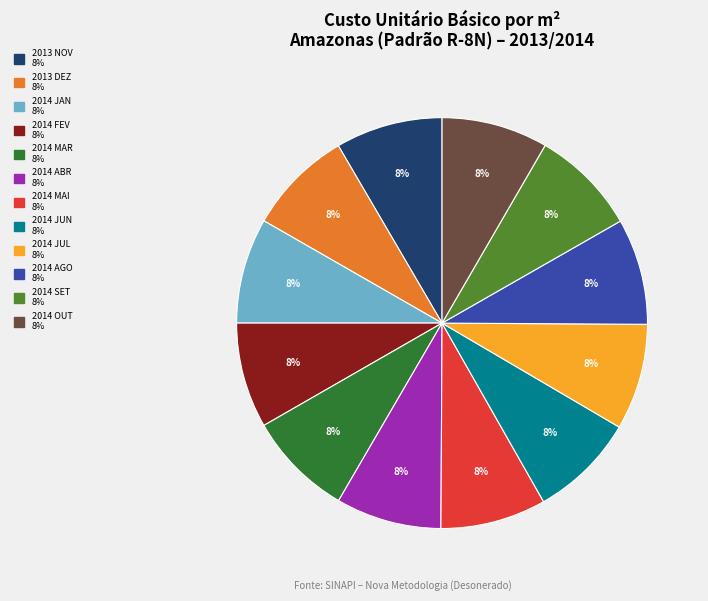

The 2013 DEZ slice represents 1% of the pie. True or false?

False